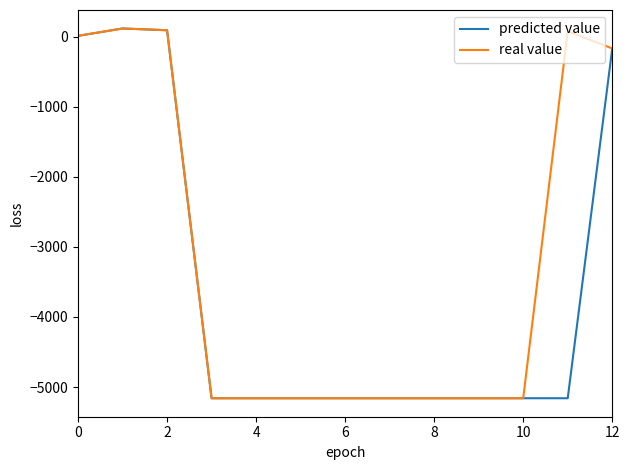

Which series has the largest total across all categories?

real value